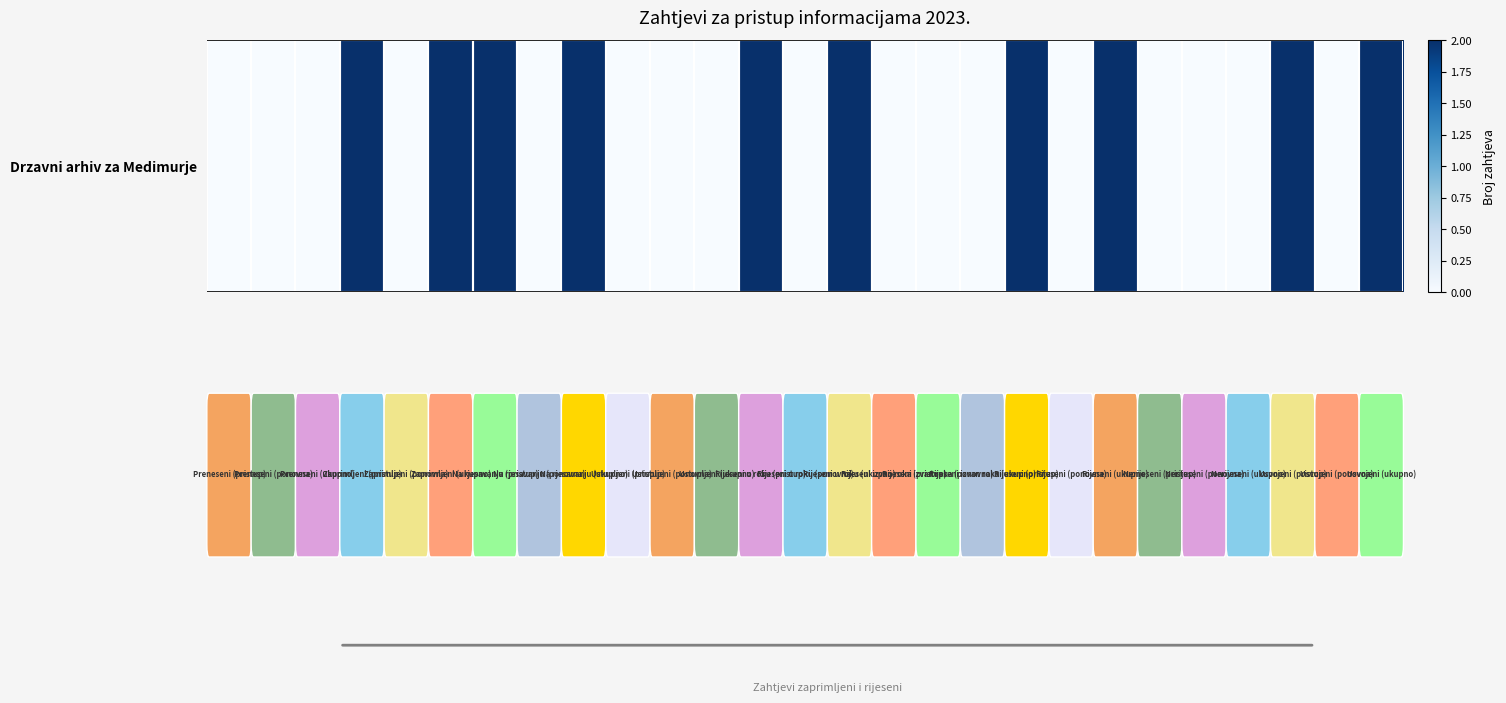

Reading left to right, transcribe all the data shown in this chart.

0	0	0	2	0	2	2	0	2	0	0	0	2	0	2	0	0	0	2	0	2	0	0	0	2	0	2